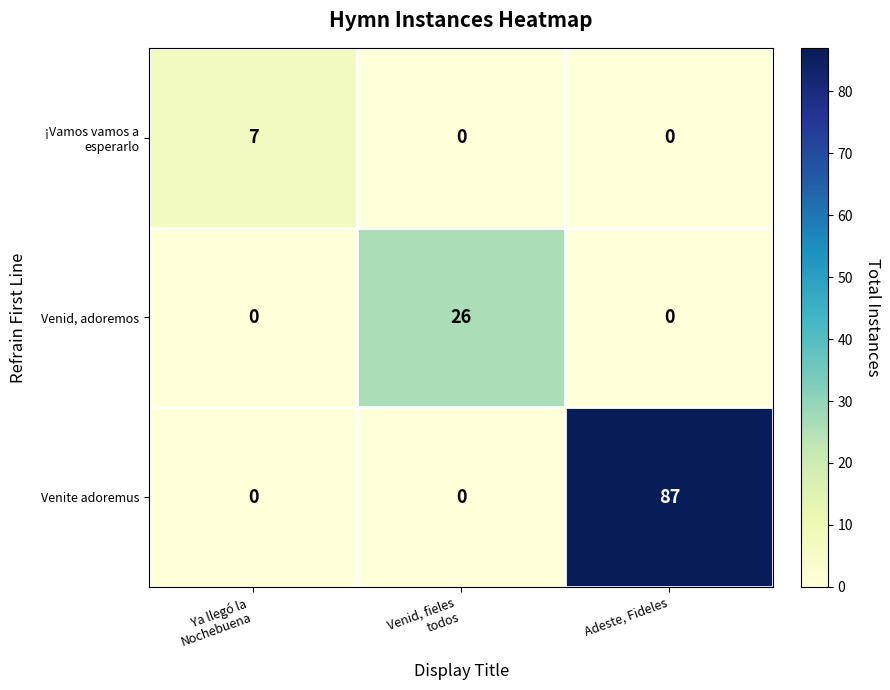

Between Venid, fieles
todos and Adeste, Fideles, which series saw the biggest shift?

Venite adoremus